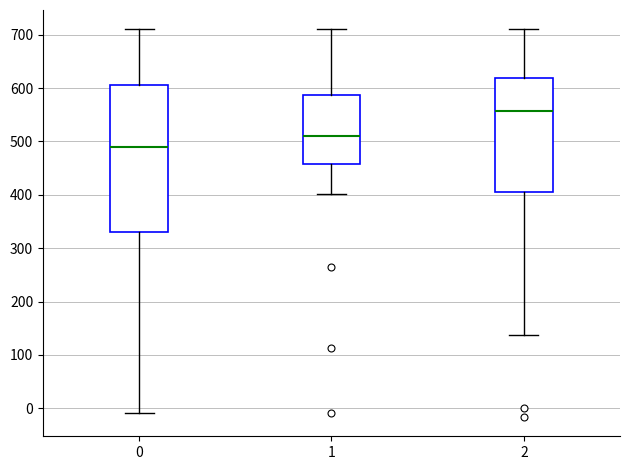

Where does the median line of the box at x = 0 sit on the y-axis? The values are not printed on the chart, so give them approximately, as read against the axis.

490